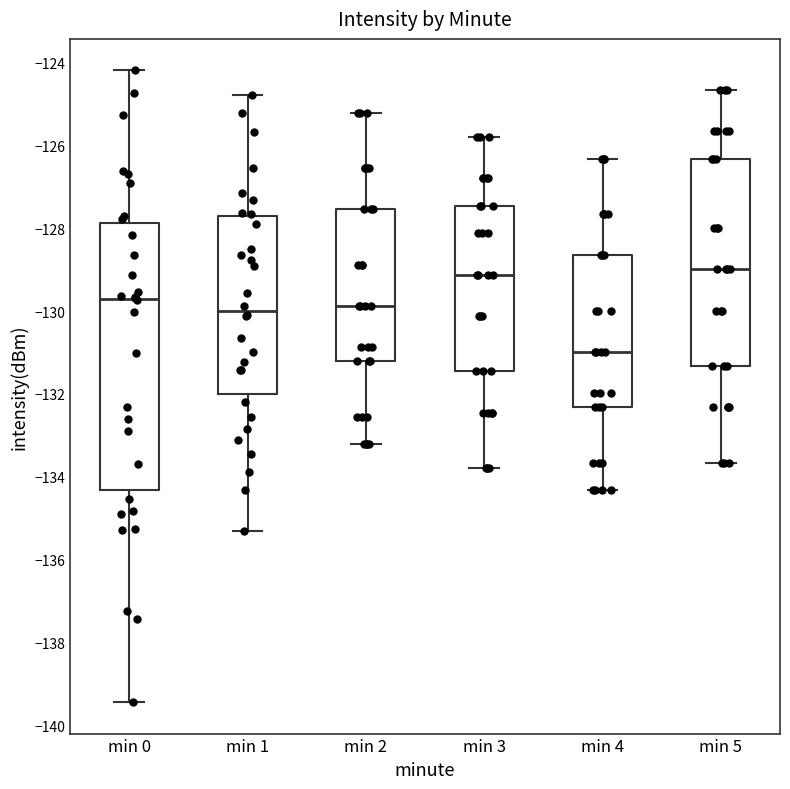

Where is the lower edge of the box for min 5 on the y-axis? The values are not printed on the chart, so give them approximately, as read against the axis.

-131.4